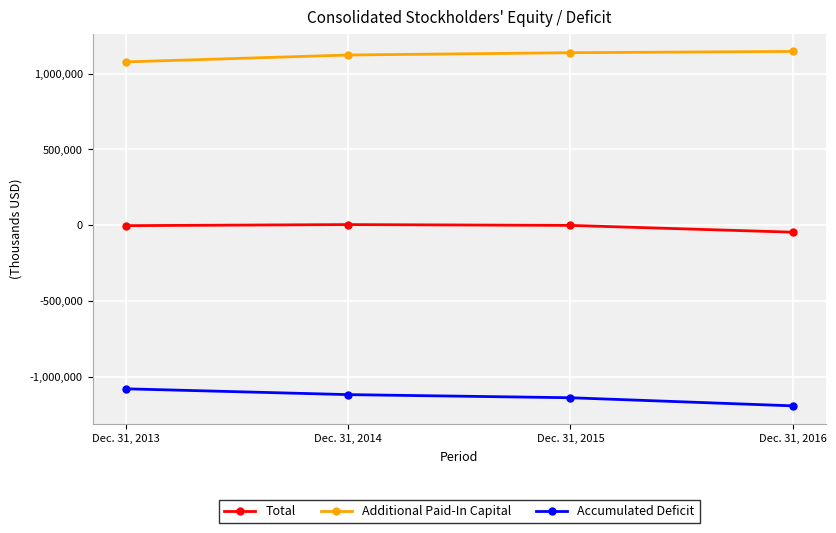

How many data points does each series have?

4